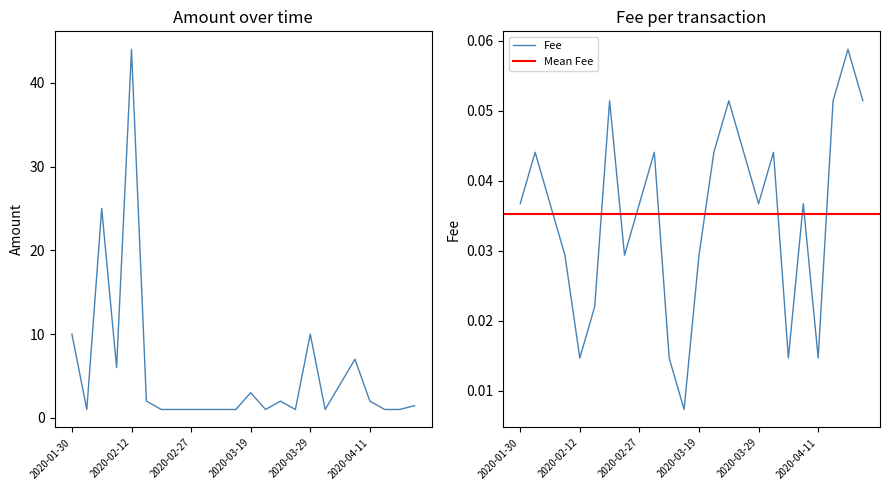

What is the difference between the maximum and minimum values in the Amount series?

43.0